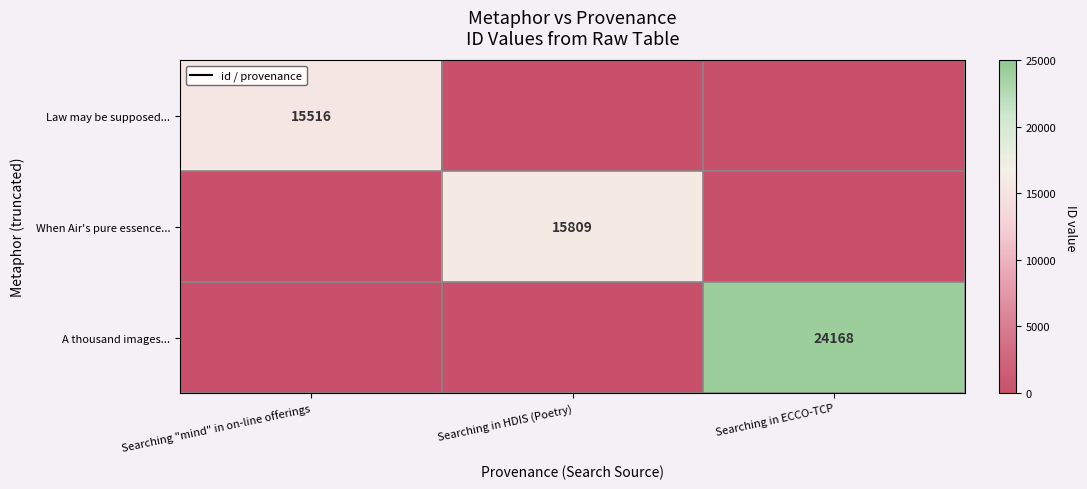

At how many categories does at least one series exceed 8042?

3